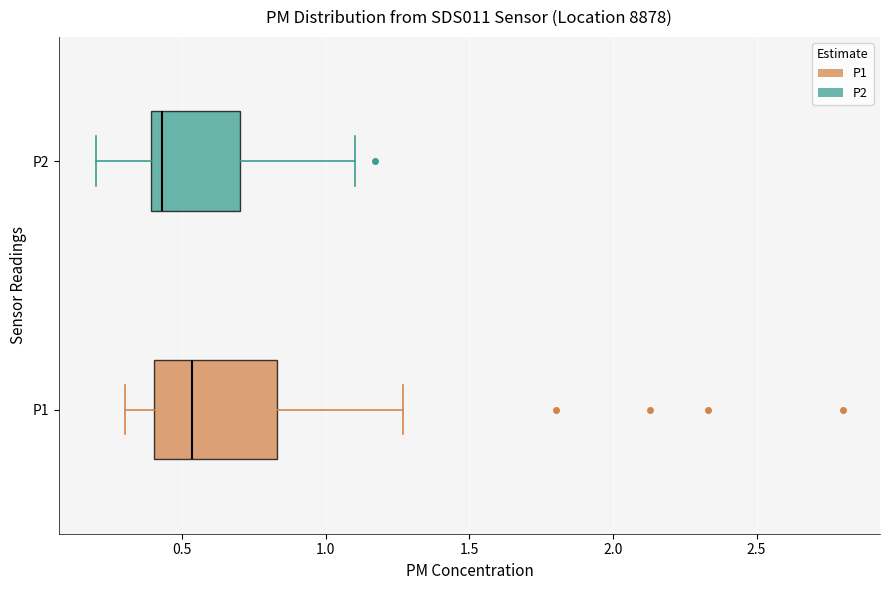

Comparing the boxes themselves (not the whiskers), which one is the widest?

P1